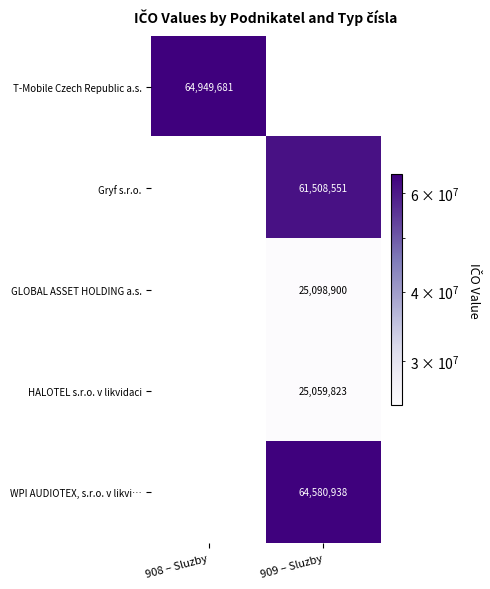

The value of GLOBAL ASSET HOLDING a.s. at 909 – Sluzby is 25098900. True or false?

True